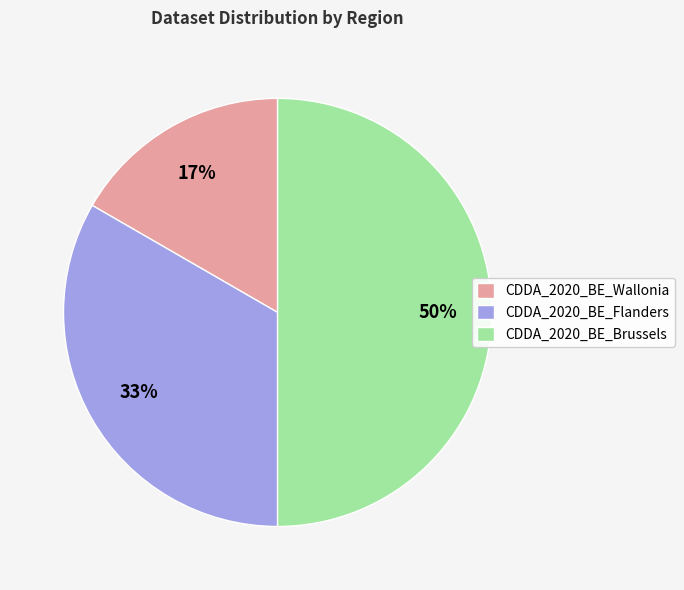

Approximately how many times larger is the value at CDDA_2020_BE_Flanders compared to CDDA_2020_BE_Brussels?

0.7